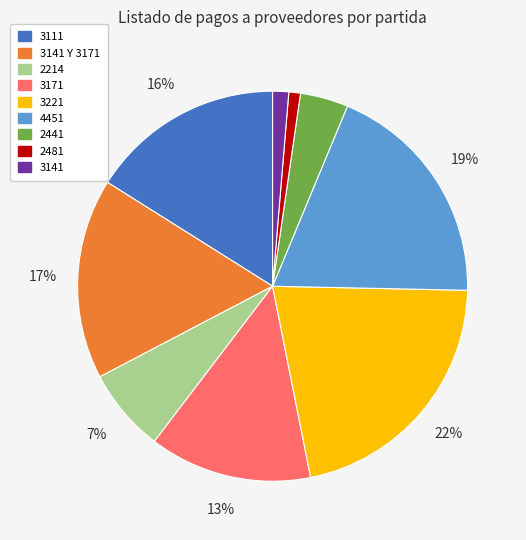

To the nearest percent, what is the difference between the largest and smallest slice percentages?

21%